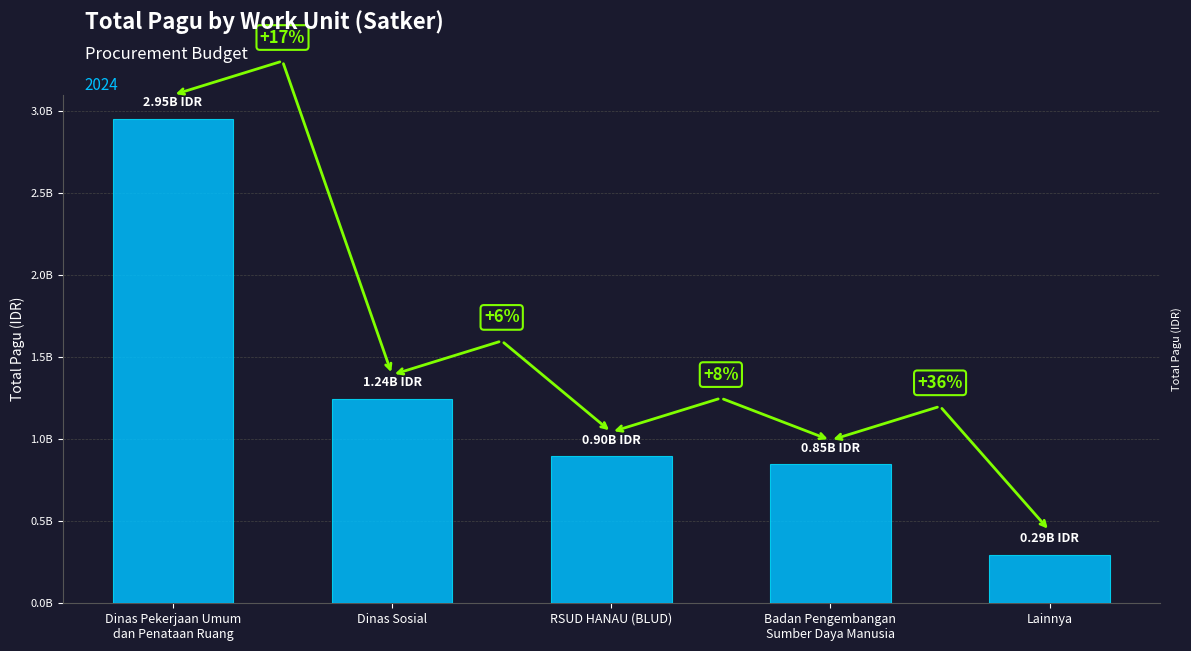

Where does the data first go above 896402000?

Dinas Pekerjaan Umum
dan Penataan Ruang